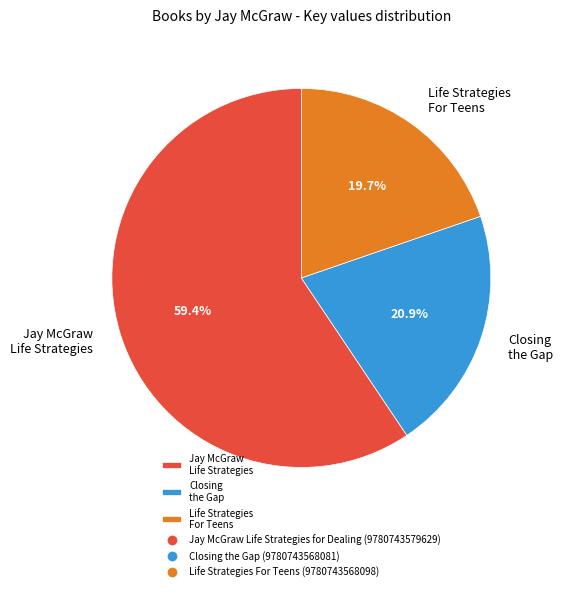

What is the ratio of the value at Jay McGraw Life Strategies to the value at Life Strategies For Teens?

3.0